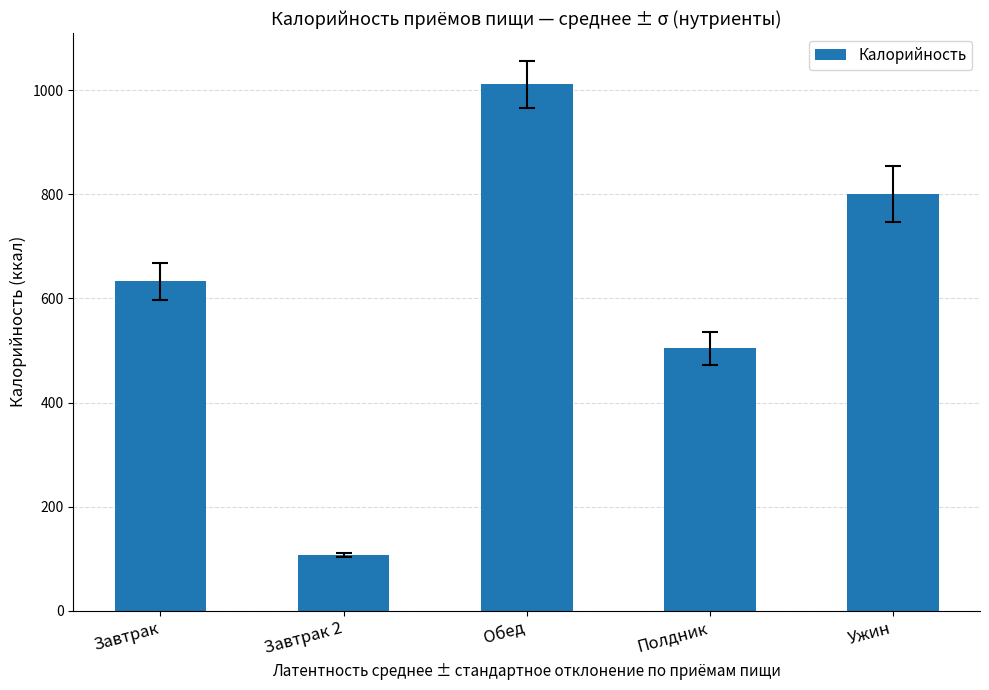

Rank the categories by value from highest to lowest.

Обед, Ужин, Завтрак, Полдник, Завтрак 2